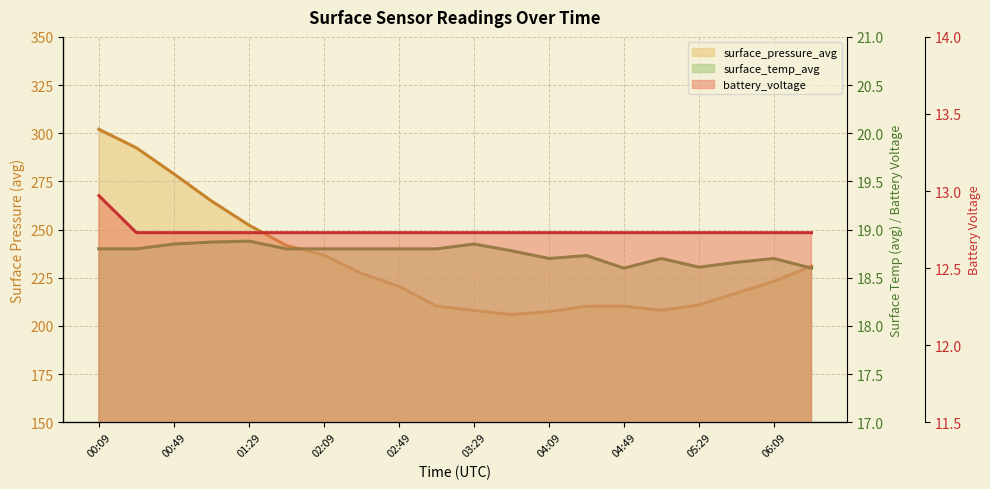

Which series has the largest total across all categories?

surface_pressure_avg